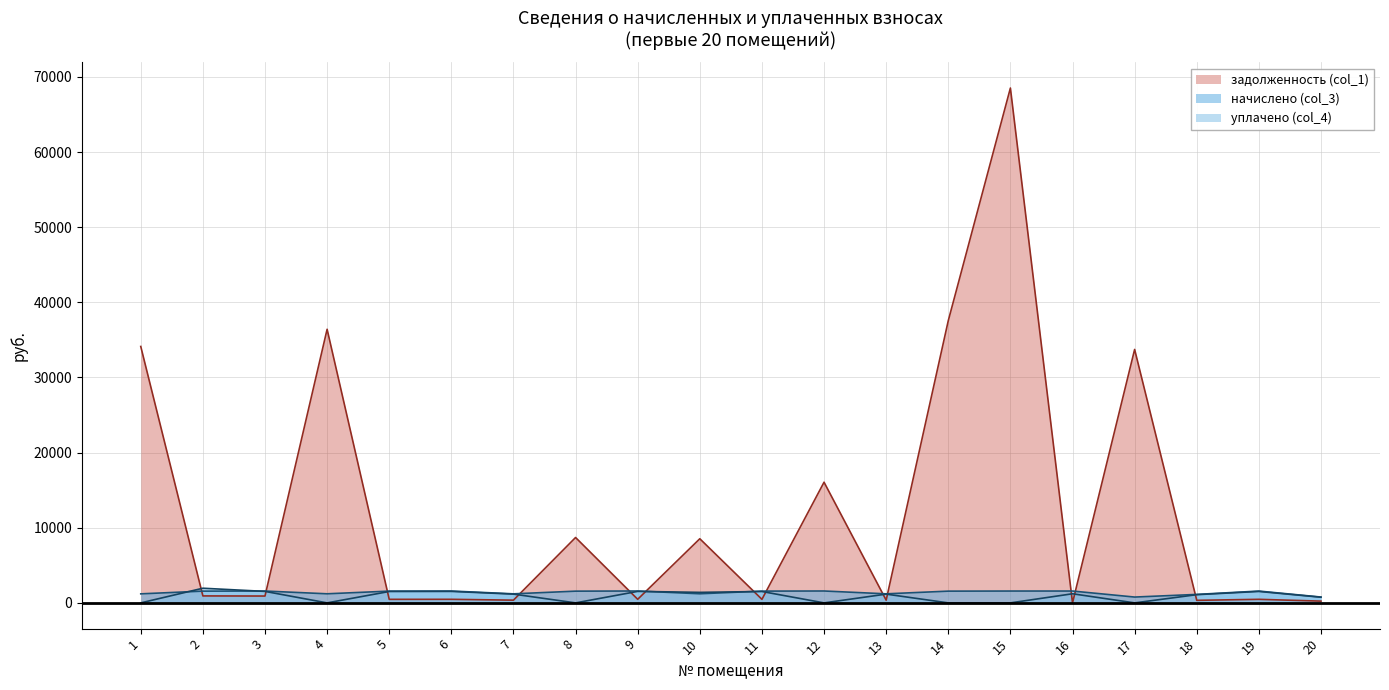

The value of начислено (col_3) at 6 is 2349.0. True or false?

False